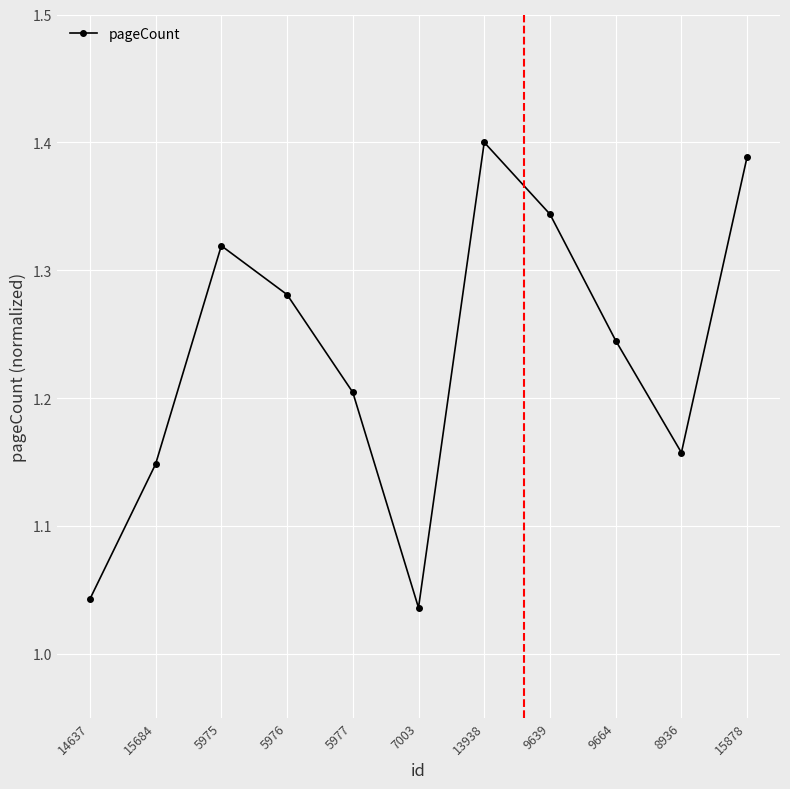

What is the sum of all values?

13.6